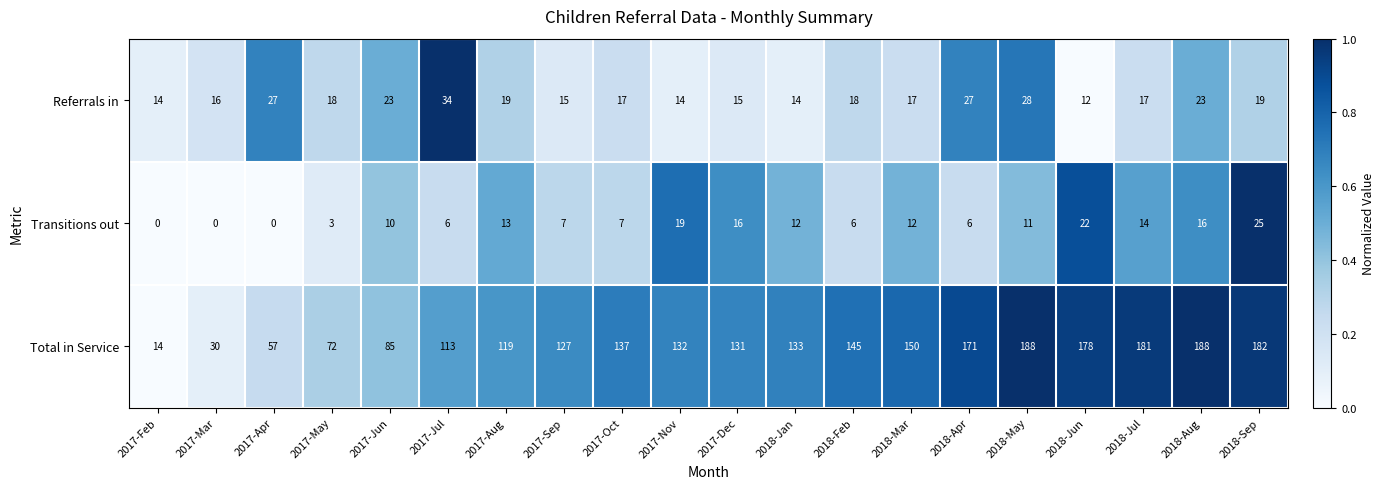

What is the total value across all series at 2017-Feb?

28